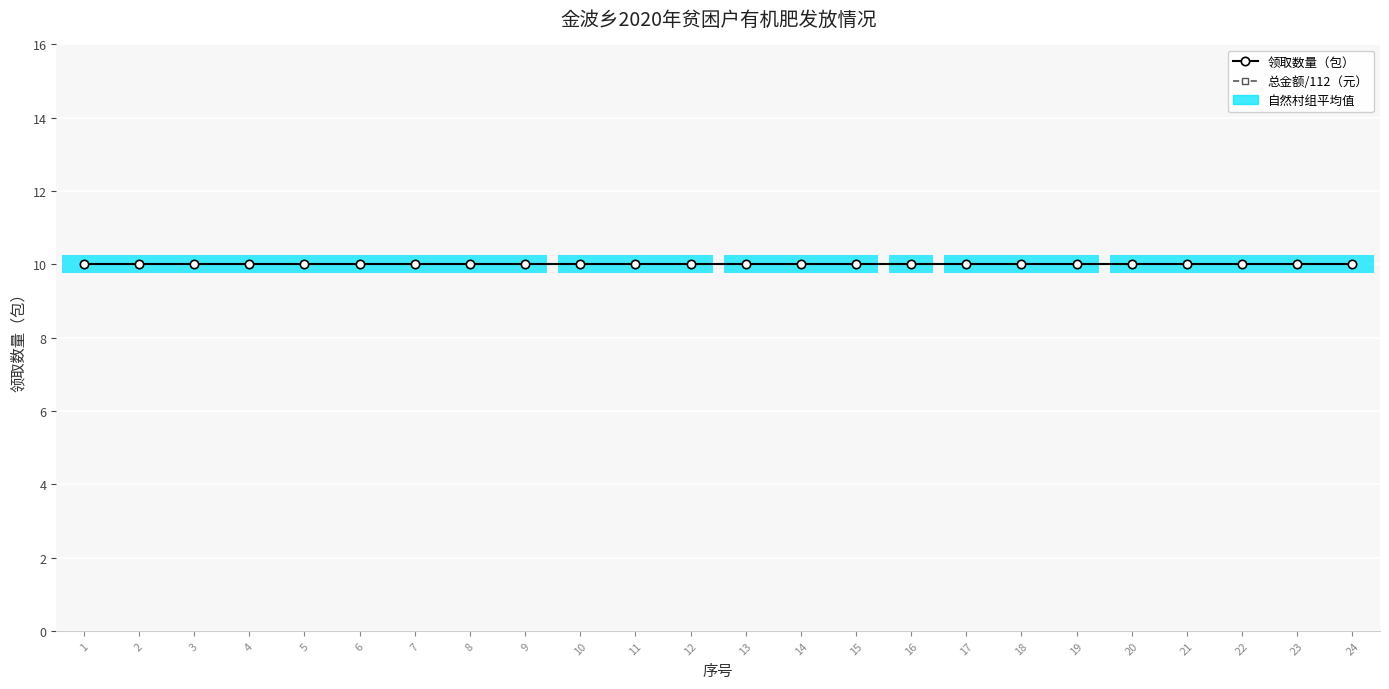

Reading right to left, list all the values displayed in this chart.

领取数量: 10	10	10	10	10	10	10	10	10	10	10	10	10	10	10	10	10	10	10	10	10	10	10	10
总金额（元）: 1120	1120	1120	1120	1120	1120	1120	1120	1120	1120	1120	1120	1120	1120	1120	1120	1120	1120	1120	1120	1120	1120	1120	1120